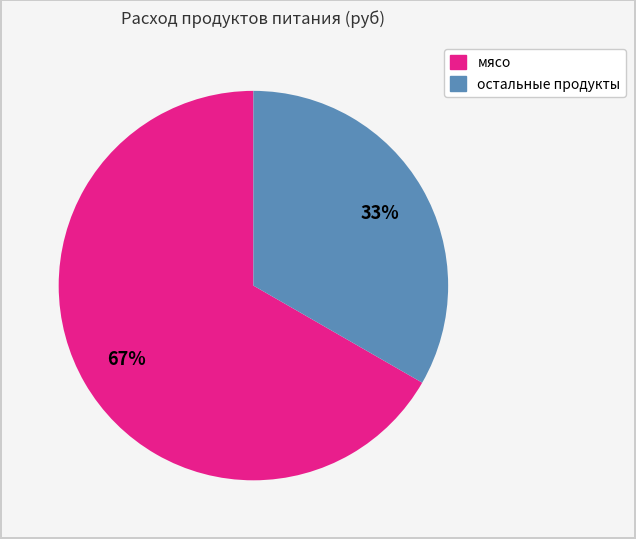

Is there a majority slice in this chart?

Yes